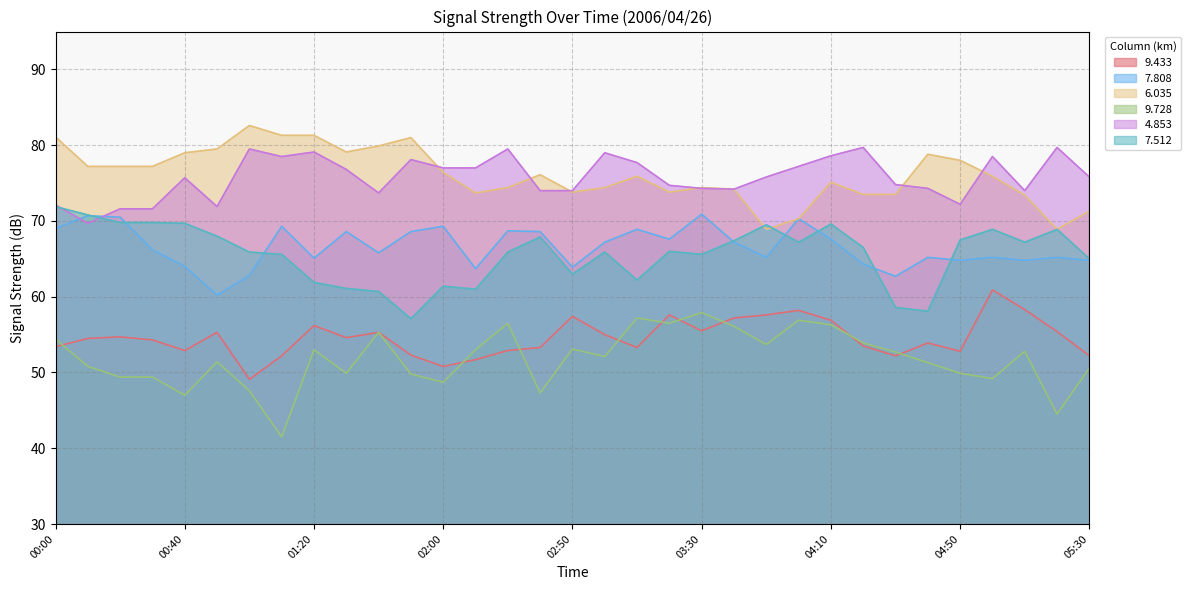

Where is the first local minimum for 9.728?

00:40